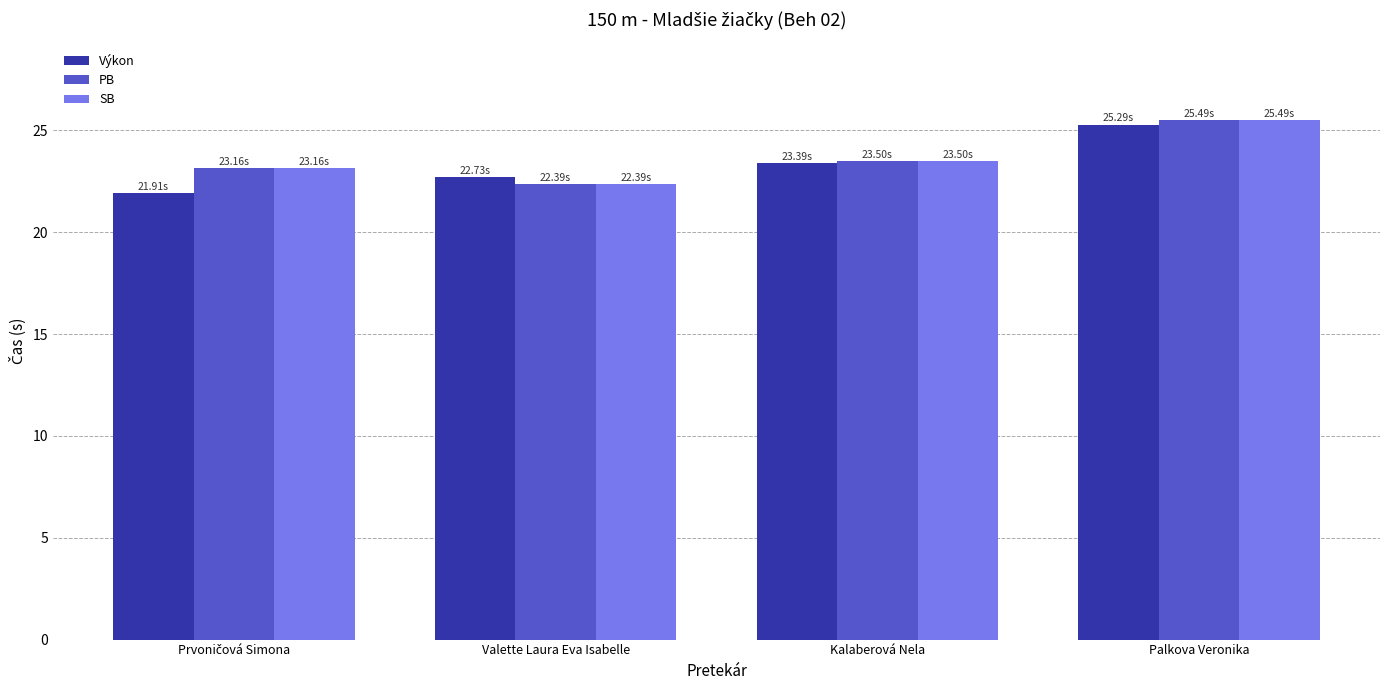

At which category is the sum across all series the highest?

Palkova Veronika